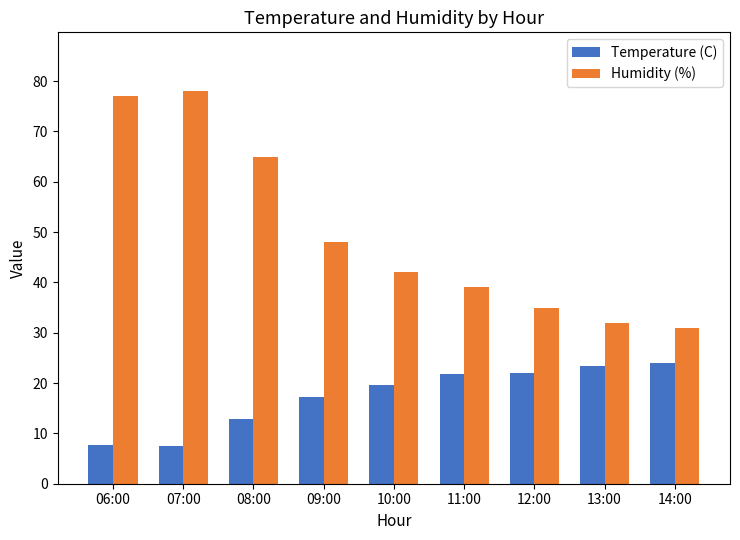

What is the value of the Humidity (%) bar at the 8th from the left?

32.0